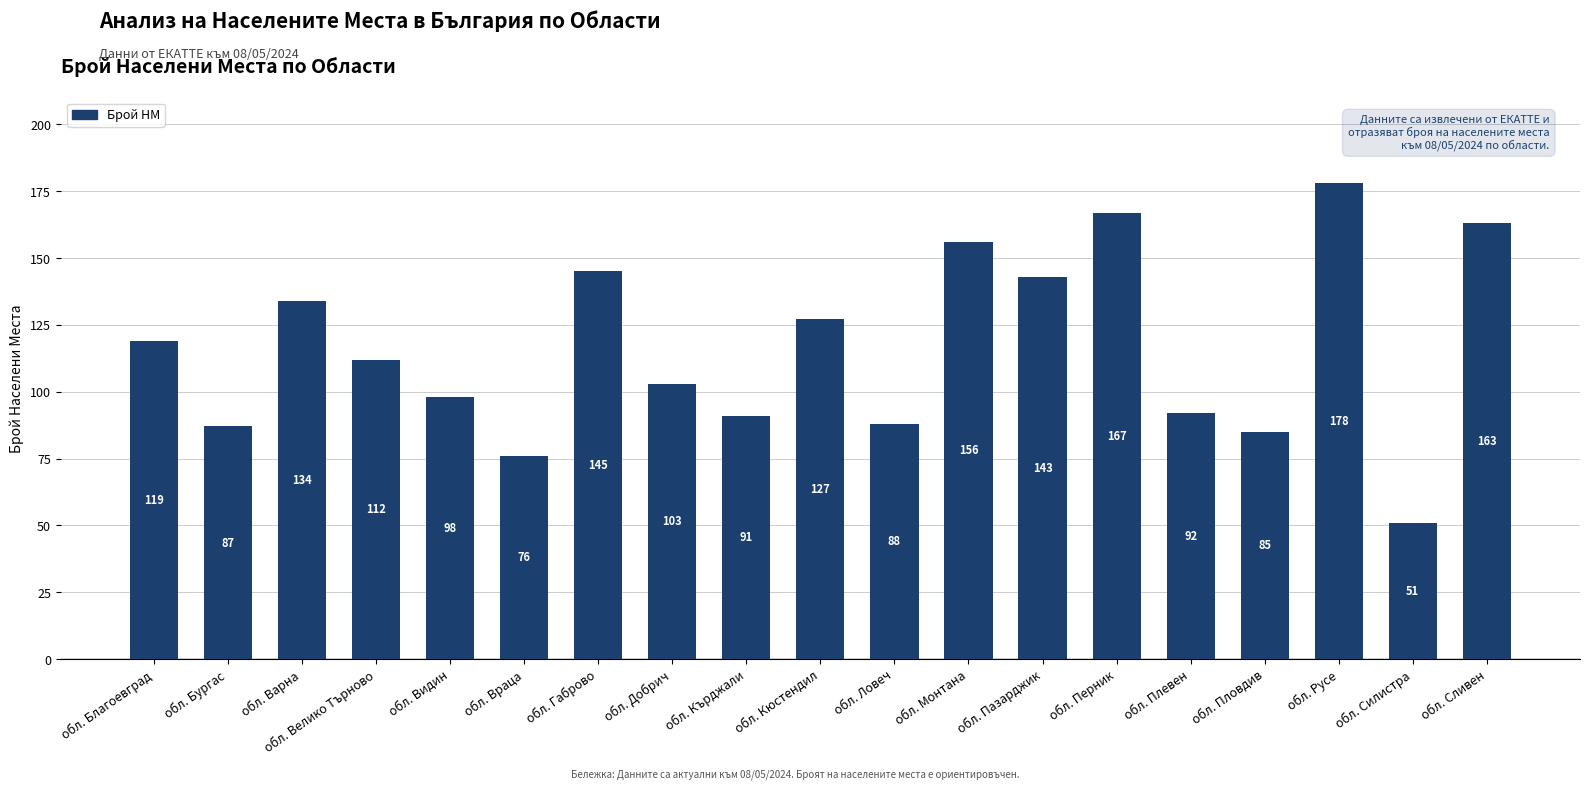

What is the value of the 8th bar from the left?

103